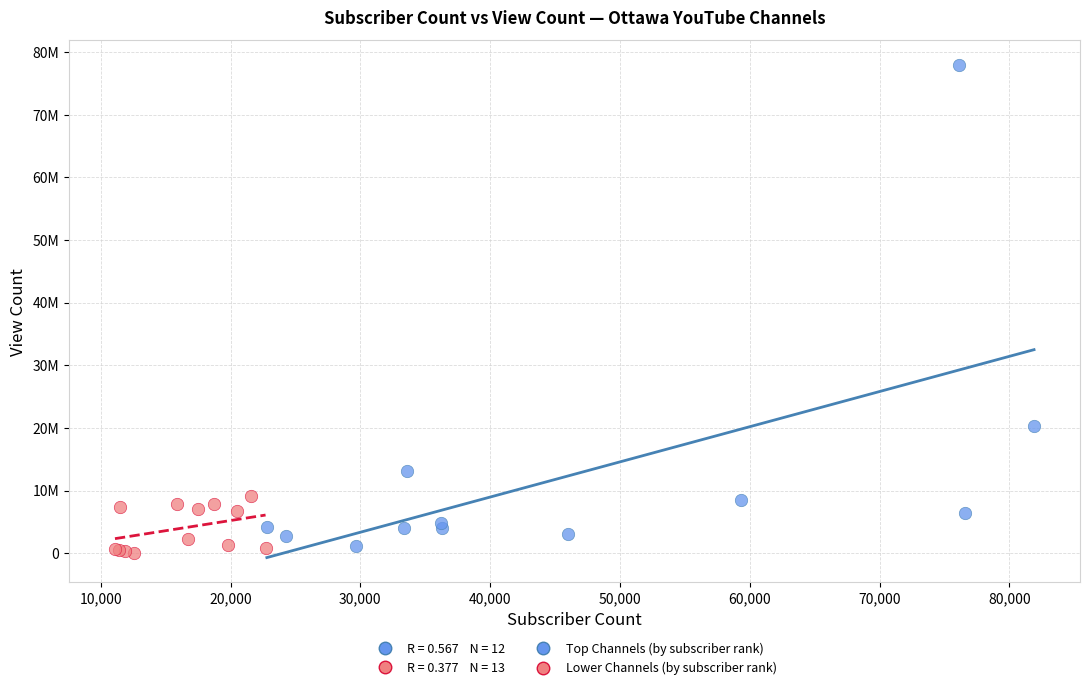

Which series has the widest spread of Y values?

Top Channels (by subscriber rank)